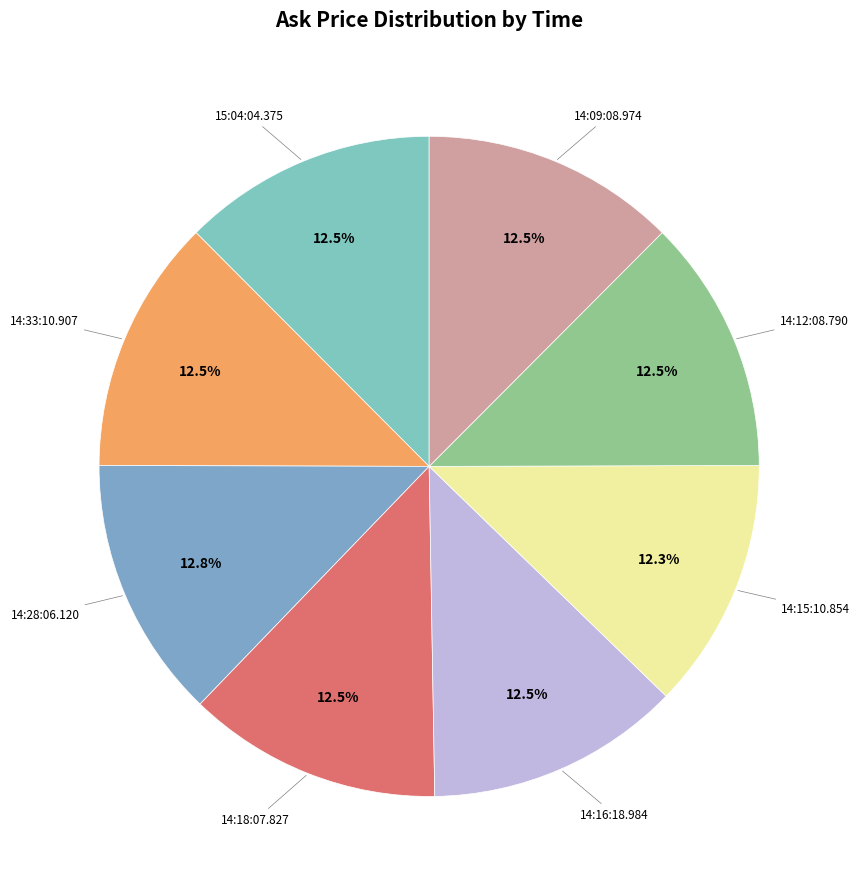

Rank the categories by value from highest to lowest.

14:28:06.120, 15:04:04.375, 14:33:10.907, 14:18:07.827, 14:16:18.984, 14:12:08.790, 14:09:08.974, 14:15:10.854